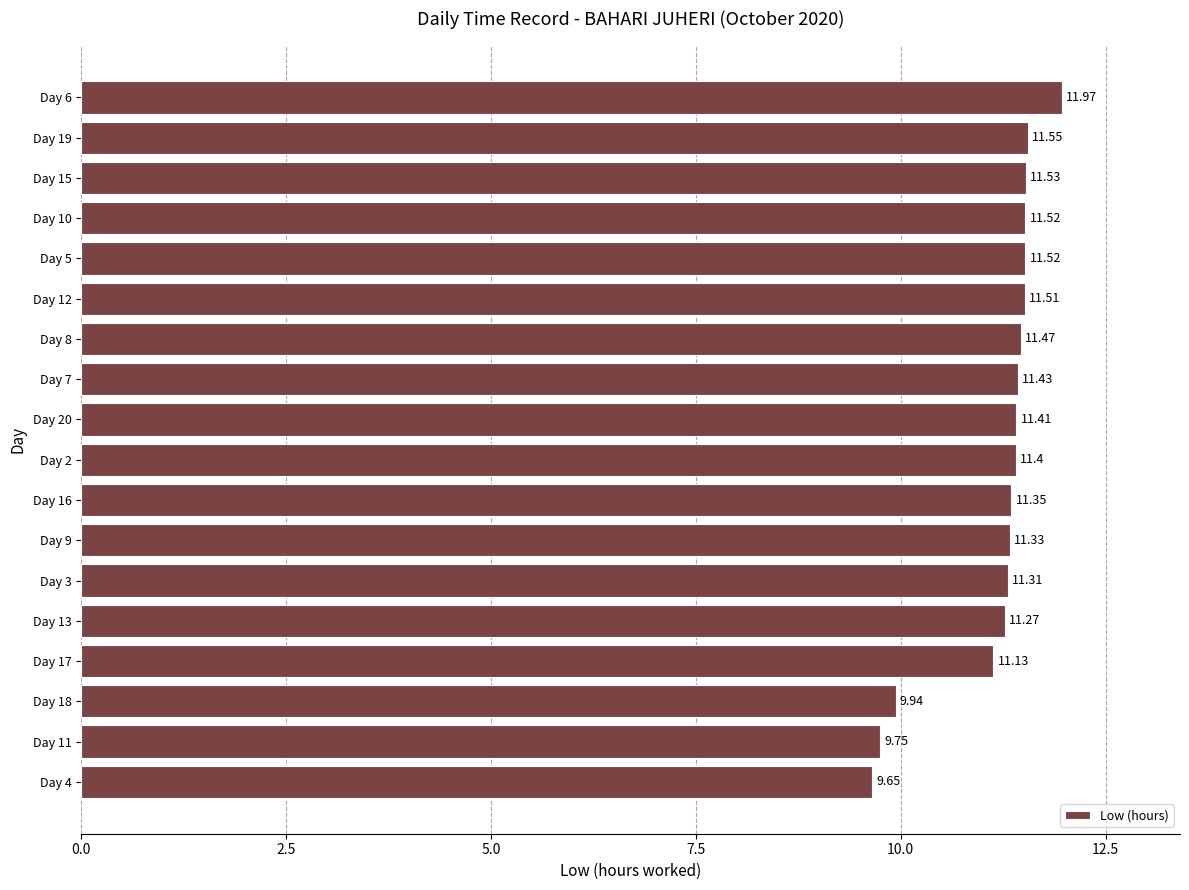

What is the difference between the maximum and minimum values?

2.3